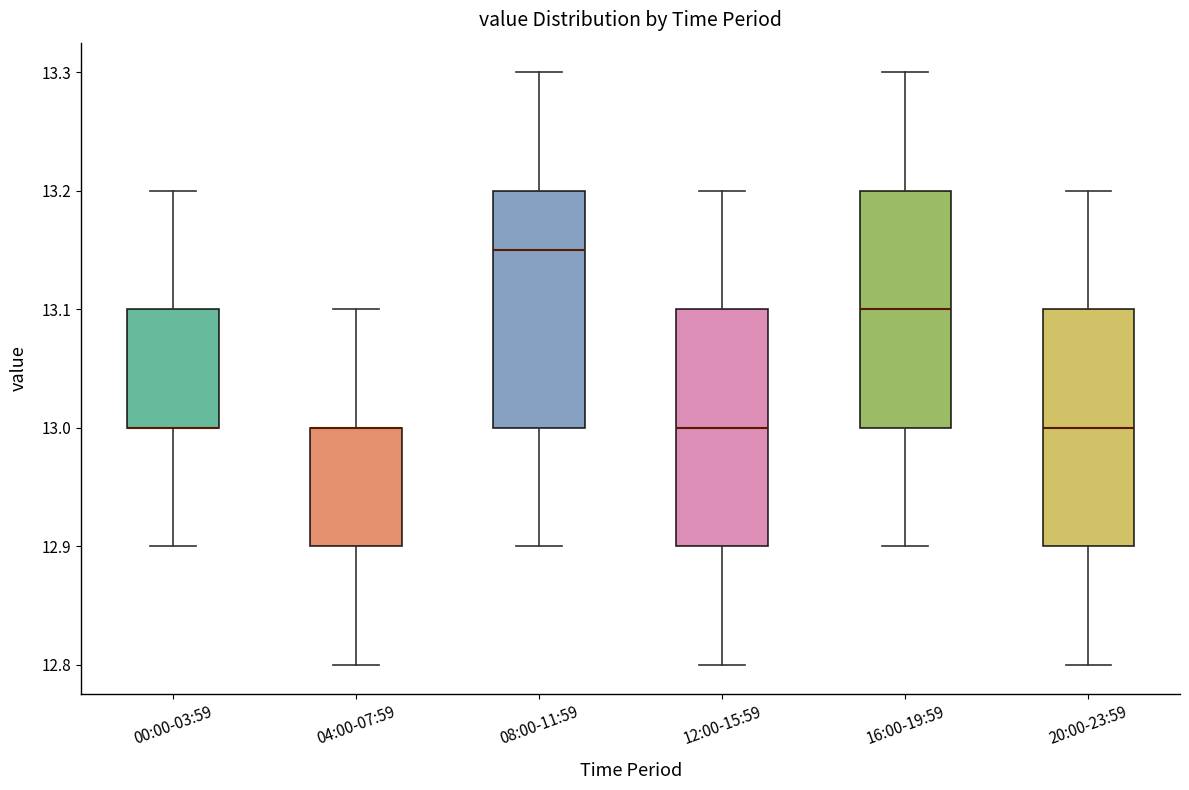

Reading left to right, transcribe this box plot: for each box, give where its median line is, the range the box spans, and where its two whiskers end, as read against the y-axis. The values are not printed on the chart, so give them approximately, as read against the axis.

00:00-03:59: median 13.00 (drawn on the box's lower edge), box 13.00 to 13.10, whiskers 12.90 to 13.20
04:00-07:59: median 13.00 (drawn on the box's upper edge), box 12.90 to 13.00, whiskers 12.80 to 13.10
08:00-11:59: median 13.15, box 13.00 to 13.20, whiskers 12.90 to 13.30
12:00-15:59: median 13.00, box 12.90 to 13.10, whiskers 12.80 to 13.20
16:00-19:59: median 13.10, box 13.00 to 13.20, whiskers 12.90 to 13.30
20:00-23:59: median 13.00, box 12.90 to 13.10, whiskers 12.80 to 13.20